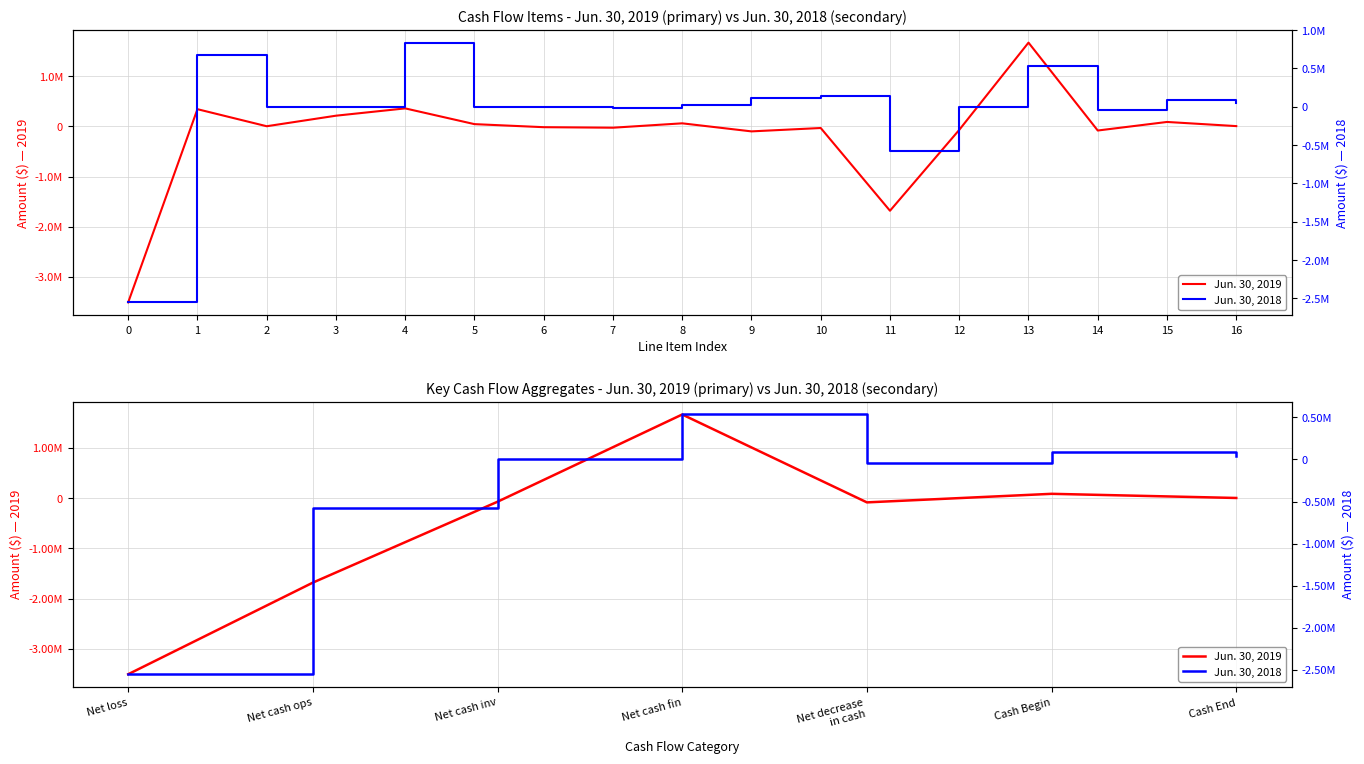

What is the sum of all Jun. 30, 2019 values?

-3581224